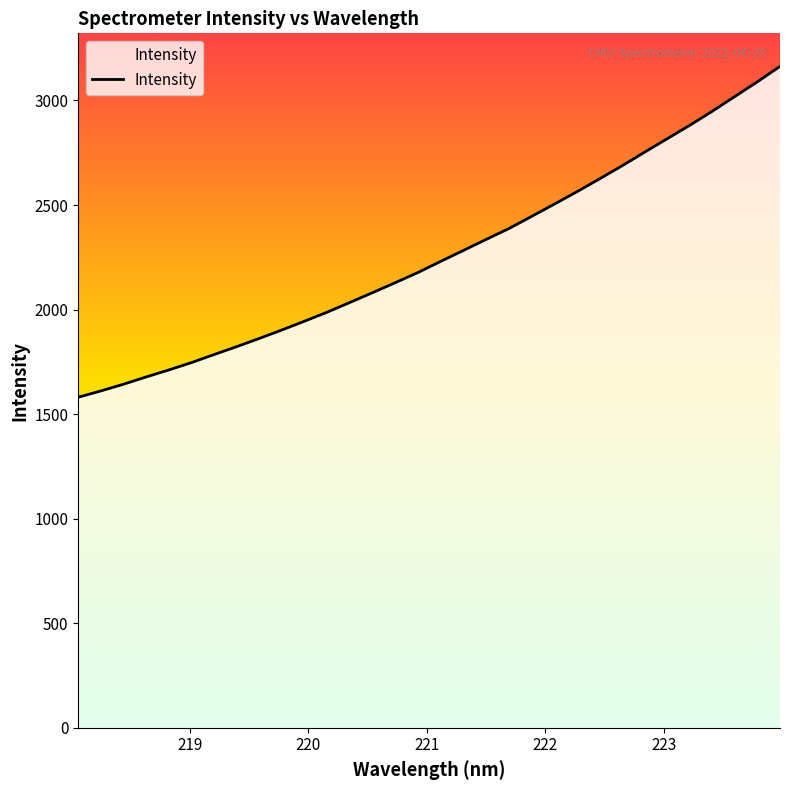

How many lines are shown in the chart?

1